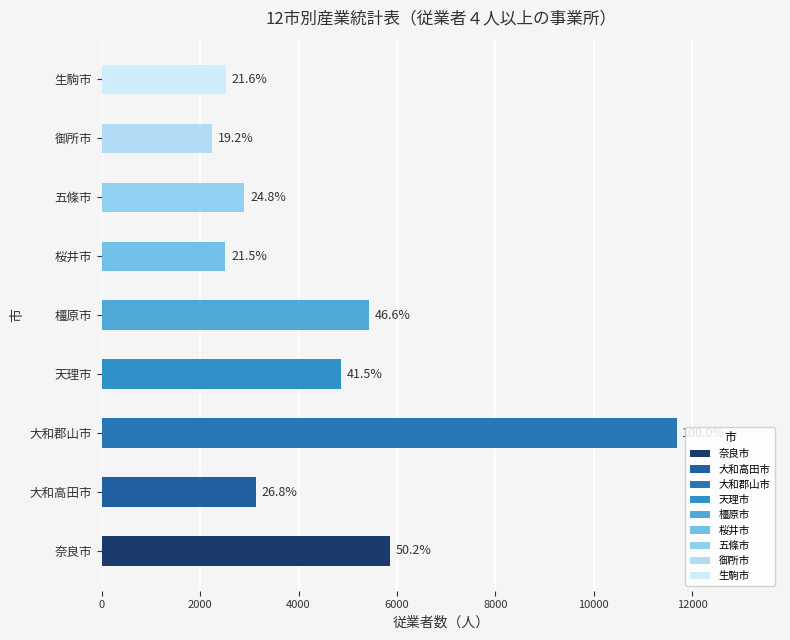

Does the chart contain any negative values?

No